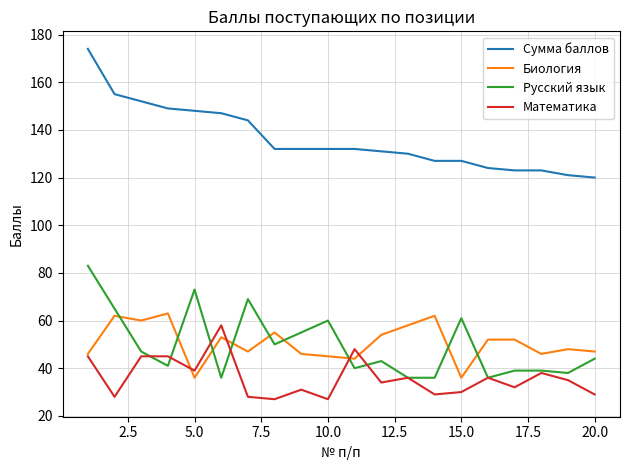

Reading left to right, transcribe all the data shown in this chart.

Сумма баллов: 174	155	152	149	148	147	144	132	132	132	132	131	130	127	127	124	123	123	121	120
Биология: 46	62	60	63	36	53	47	55	46	45	44	54	58	62	36	52	52	46	48	47
Русский язык: 83	65	47	41	73	36	69	50	55	60	40	43	36	36	61	36	39	39	38	44
Математика: 45	28	45	45	39	58	28	27	31	27	48	34	36	29	30	36	32	38	35	29